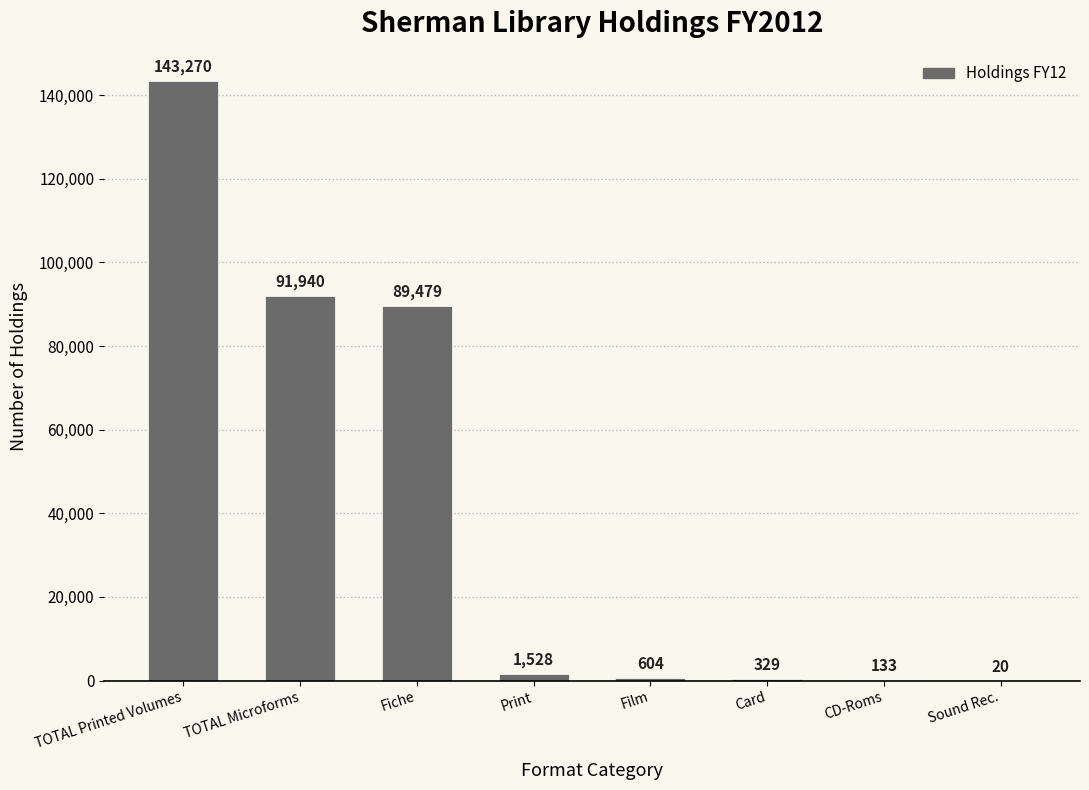

What is the sum of all values?

327303